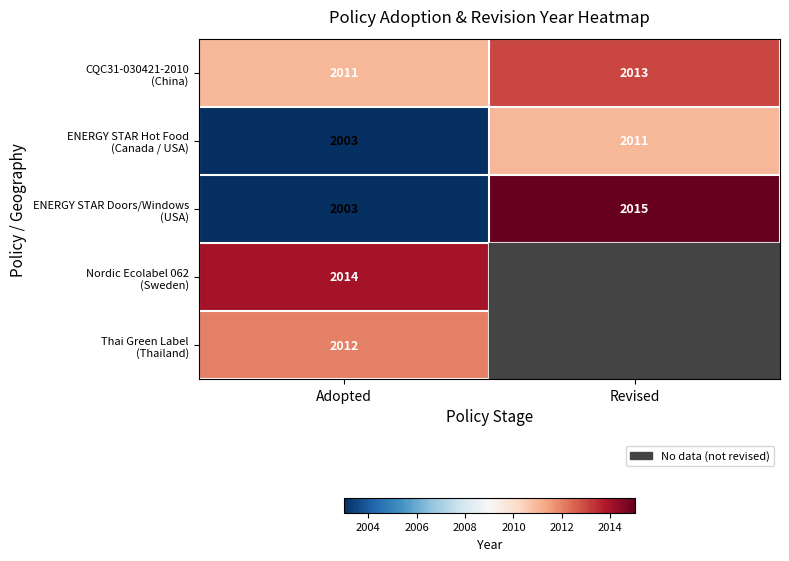

At how many categories does at least one series exceed 2013?

2